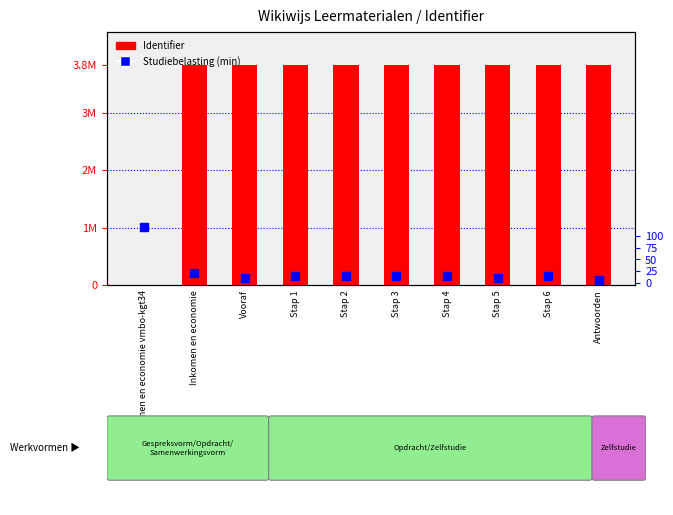

At which category is the sum across all series the highest?

Stap 6